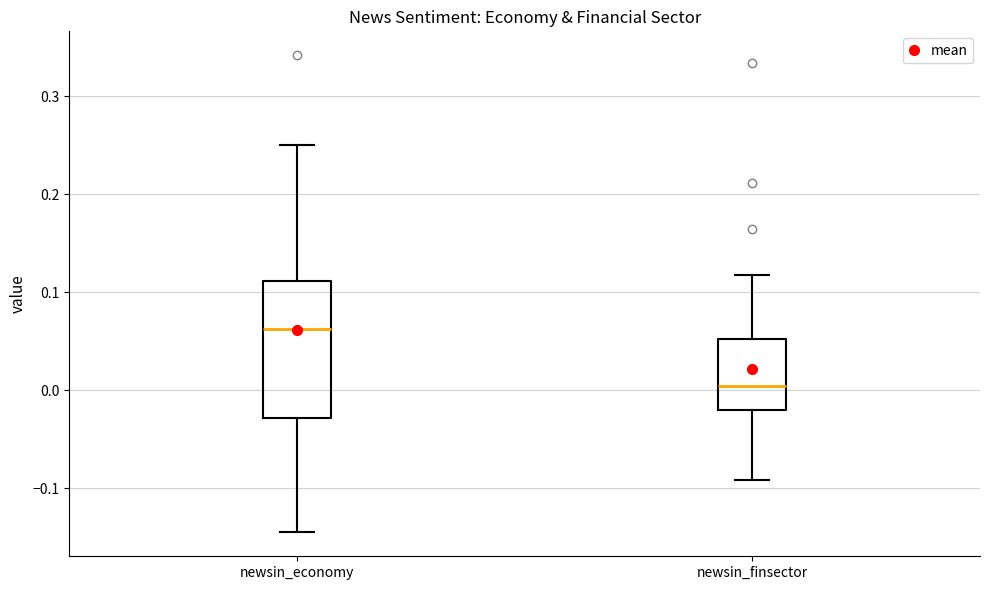

Where does the lower whisker of the box for newsin_finsector end on the y-axis? The values are not printed on the chart, so give them approximately, as read against the axis.

-0.09